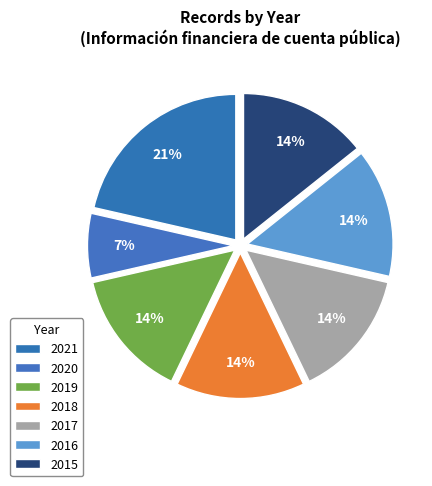

Which slice is the largest?

2021